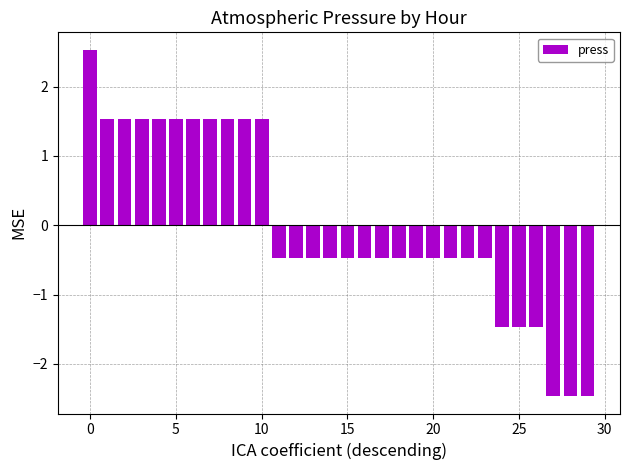

Reading left to right, what are all the values shown in this chart?

2.5	1.5	1.5	1.5	1.5	1.5	1.5	1.5	1.5	1.5	1.5	-0.5	-0.5	-0.5	-0.5	-0.5	-0.5	-0.5	-0.5	-0.5	-0.5	-0.5	-0.5	-0.5	-1.5	-1.5	-1.5	-2.5	-2.5	-2.5